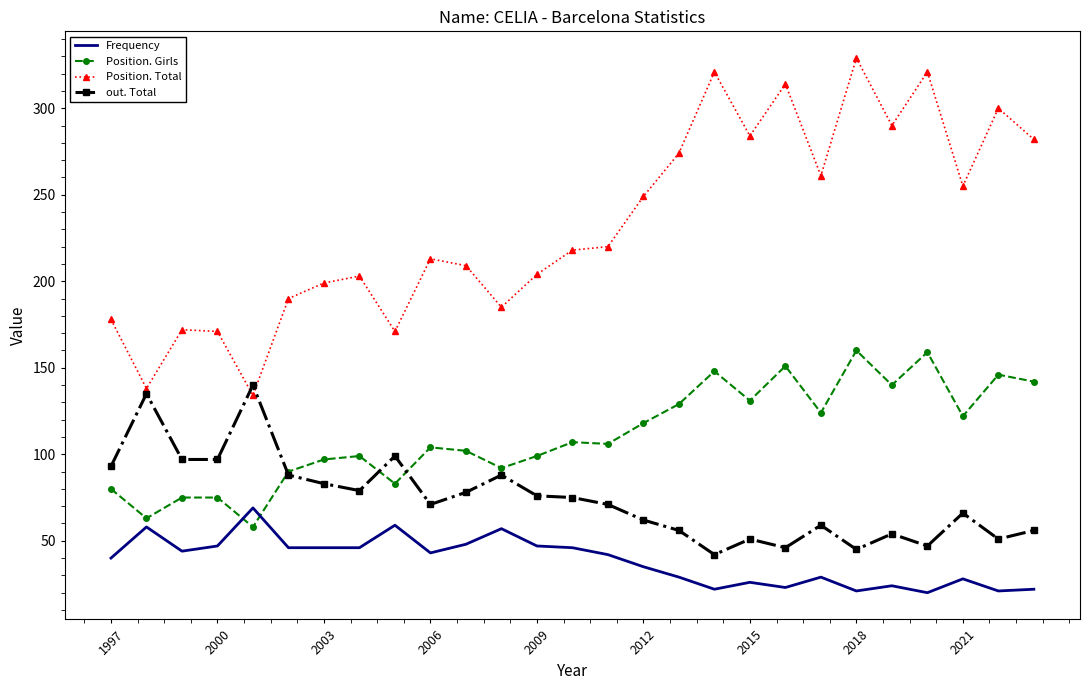

Rank the series by their average value, from lowest to highest.

Frequency, out. Total, Position. Girls, Position. Total